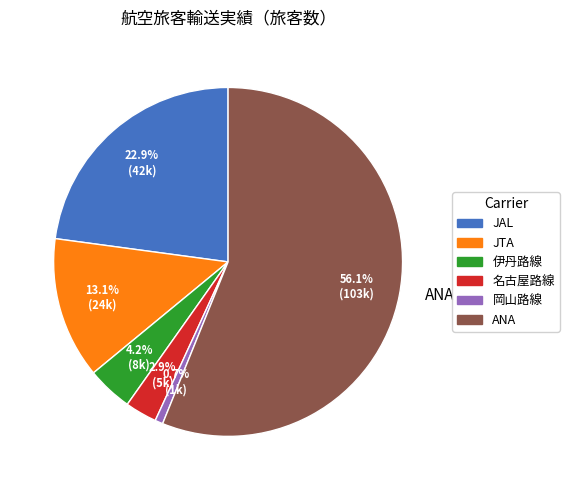

How much of the chart is everything except JAL?

77.1%